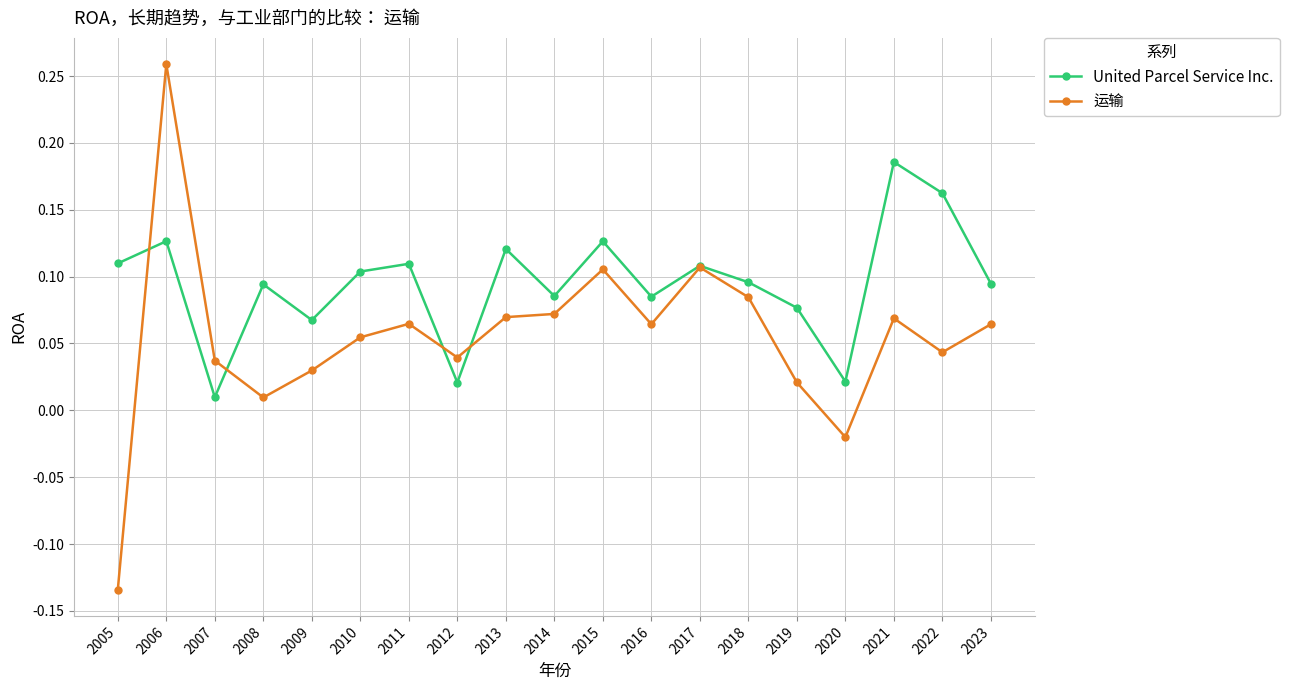

Which category has the lowest value across all series?

2005